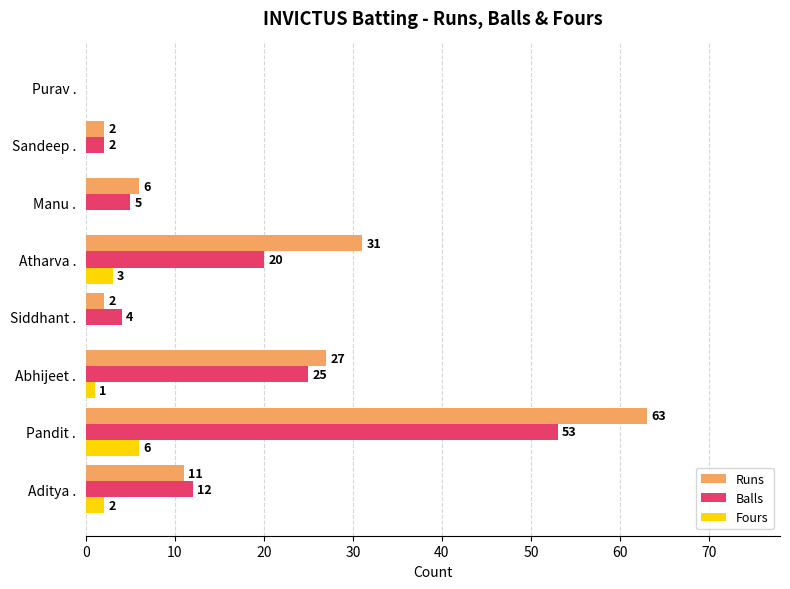

What is the greatest value displayed?

63